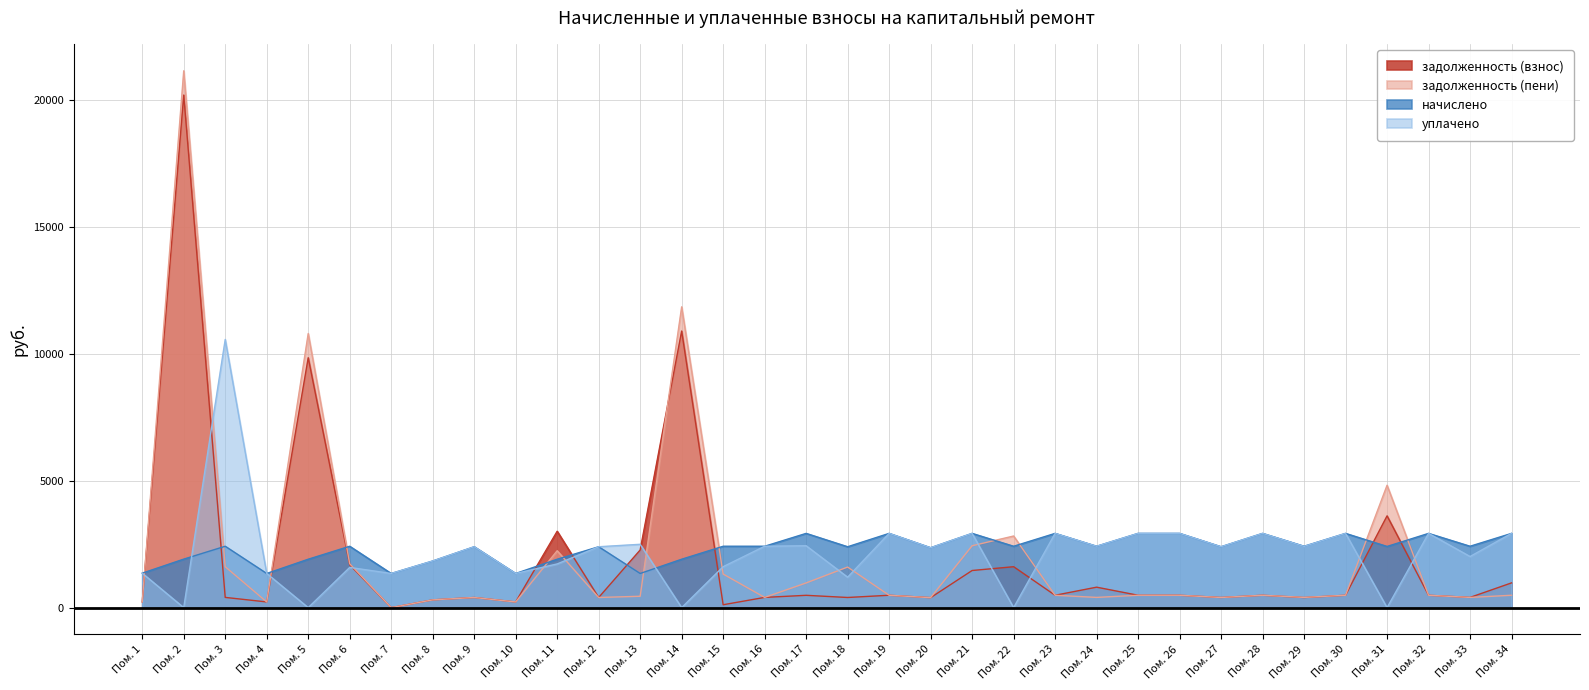

How many lines are shown in the chart?

4